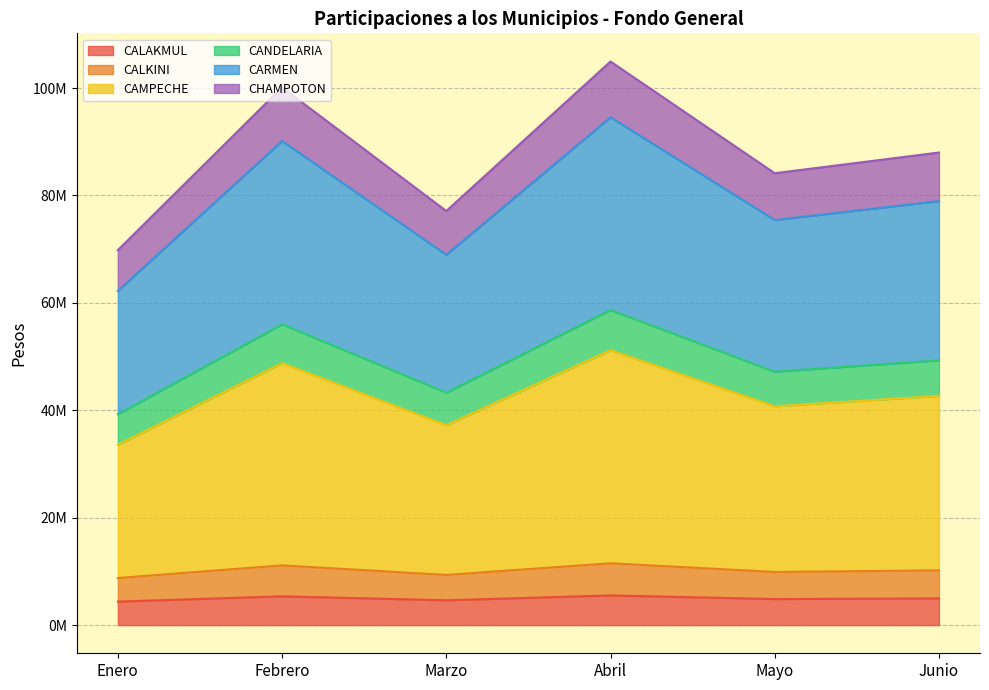

True or false: CALAKMUL and CALKINI cross at least once.

False